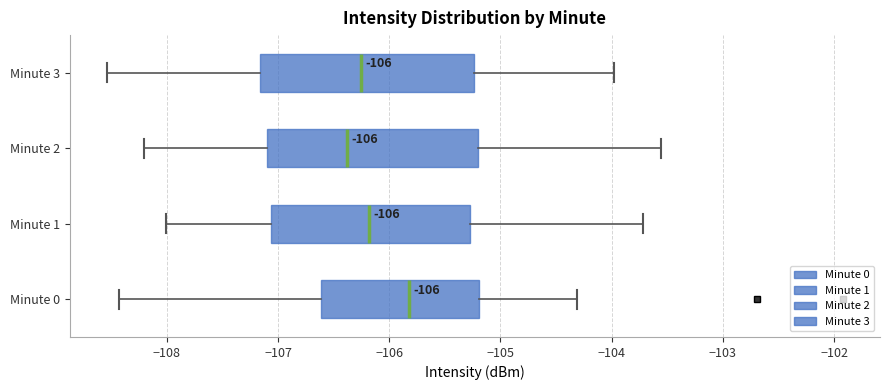

Which box has the furthest to the right median line?

Minute 0